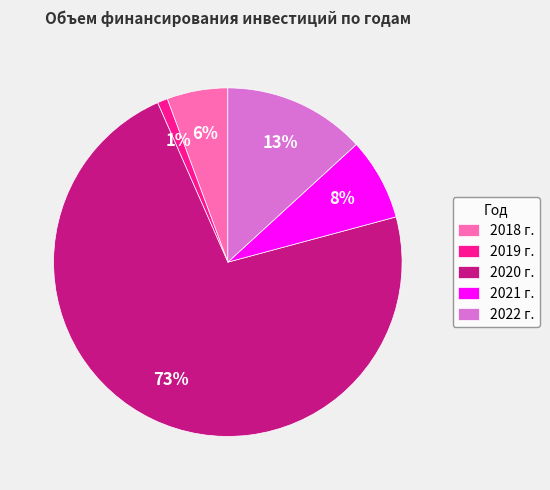

How many slices are in this pie chart?

5